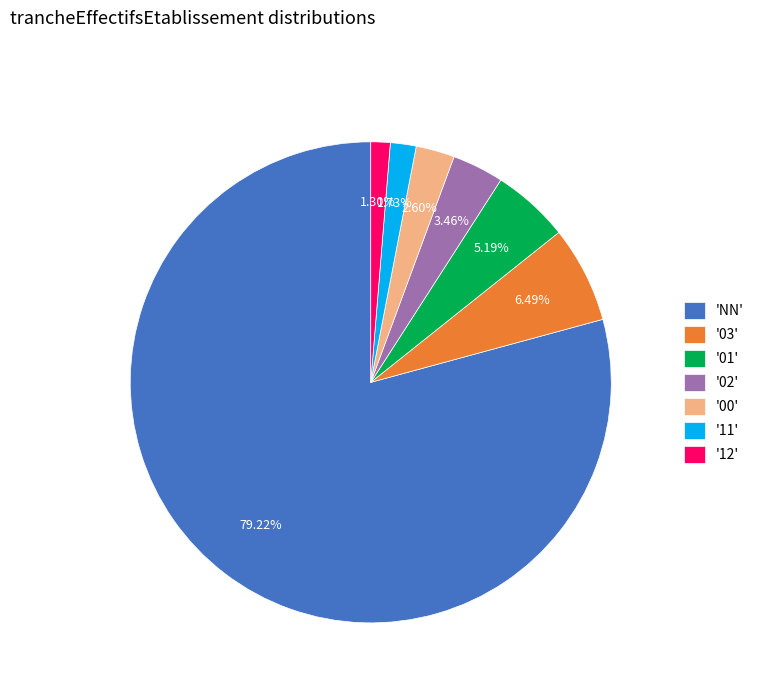

Is there a majority slice in this chart?

Yes